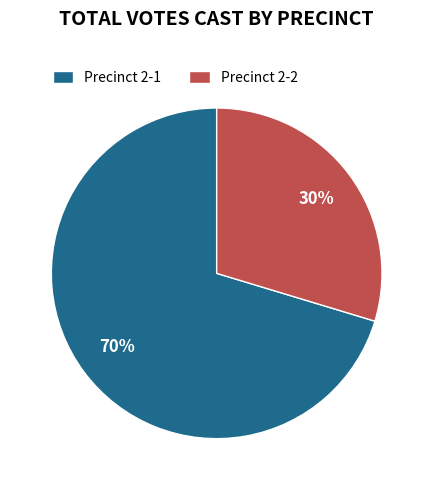

To the nearest percent, what percentage of the pie is Precinct 2-1?

70%